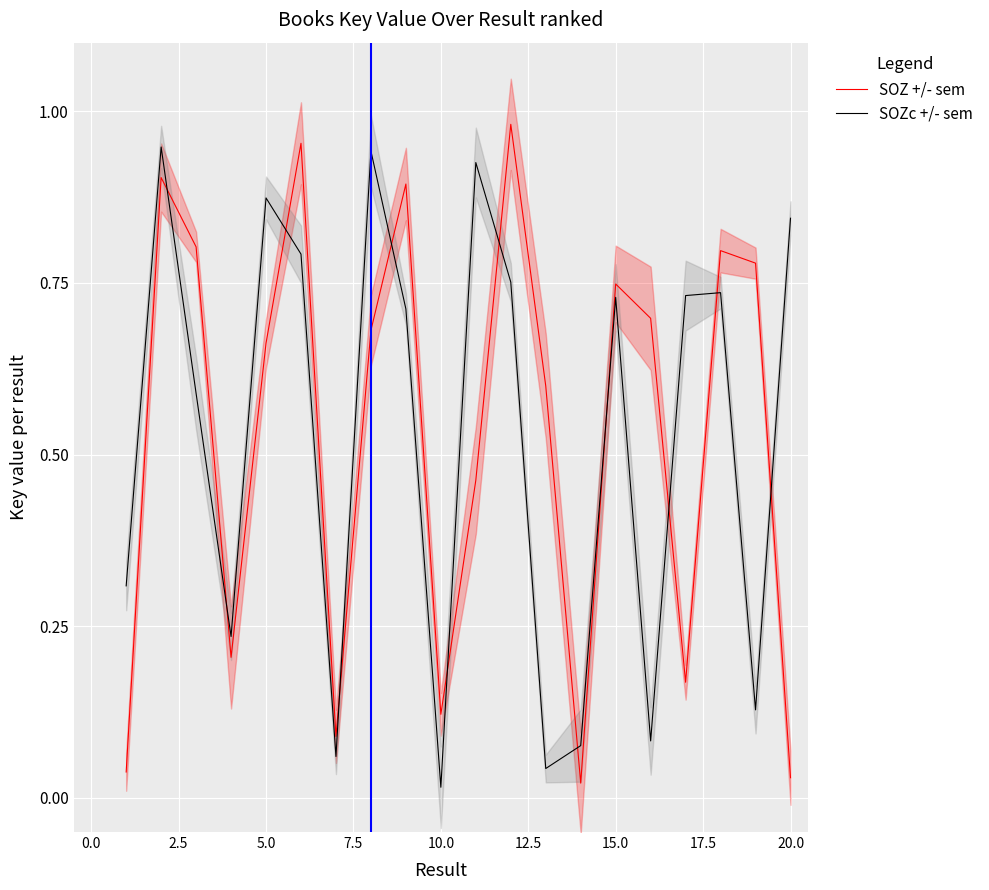

The value of SOZ +/- sem at 15.0 is 1.0. True or false?

False